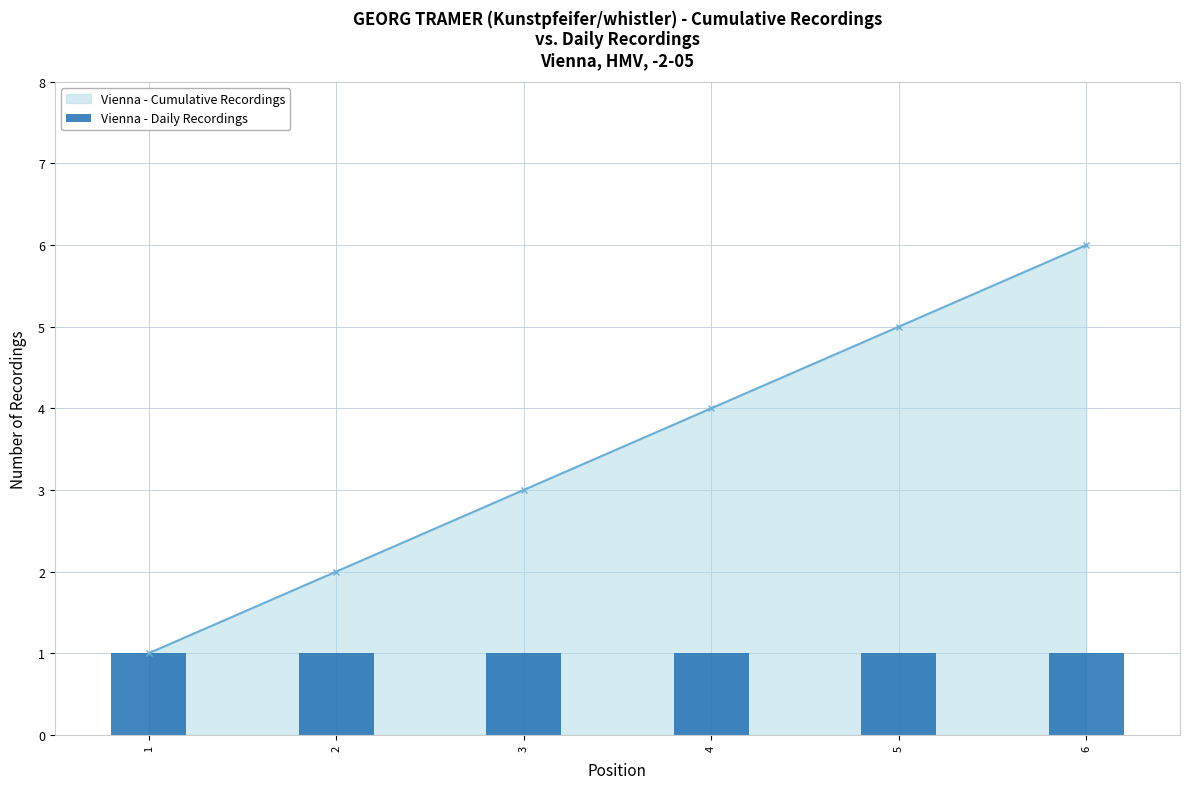

Reading left to right, what are all the values shown in this chart?

1	2	3	4	5	6